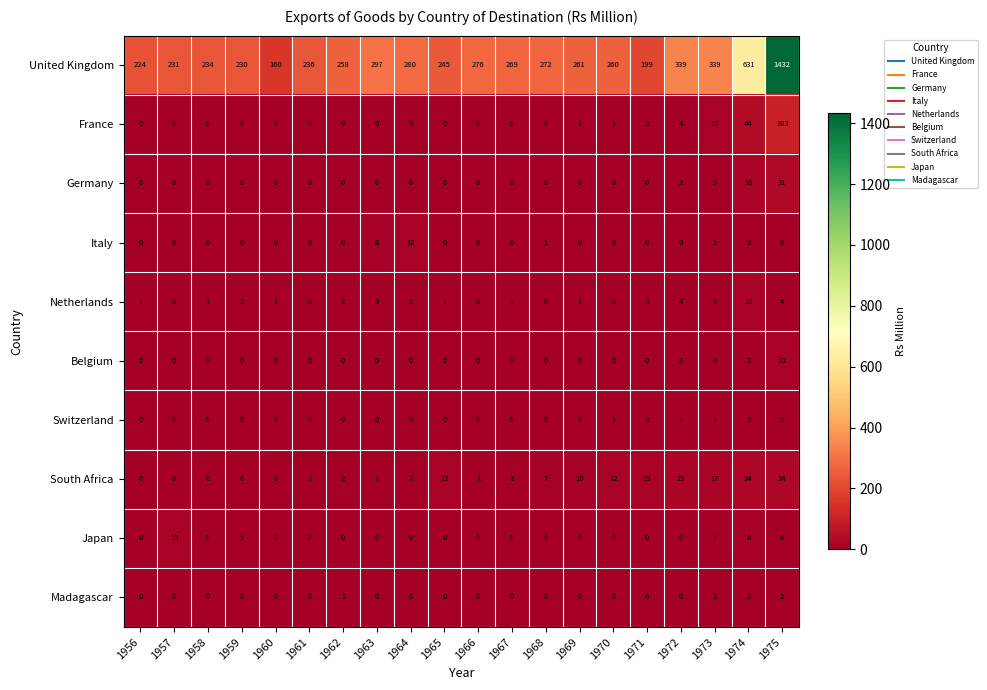

At which category does the chart reach its peak across all series?

1975